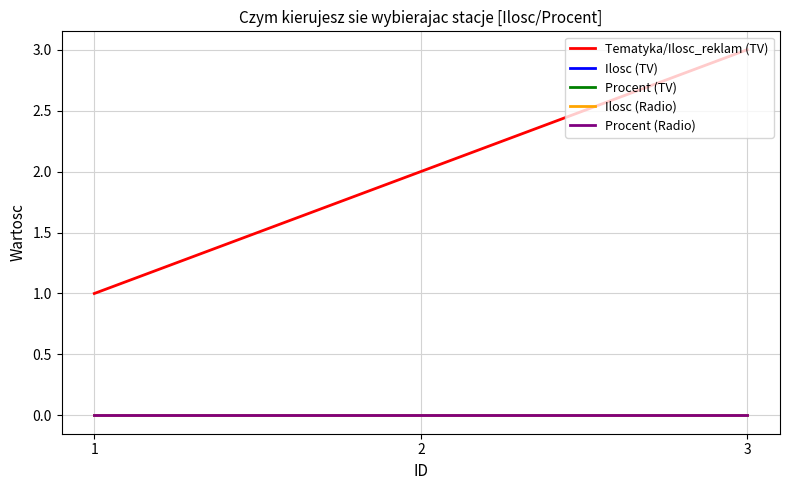

Does the chart display data point markers on the line(s)?

No